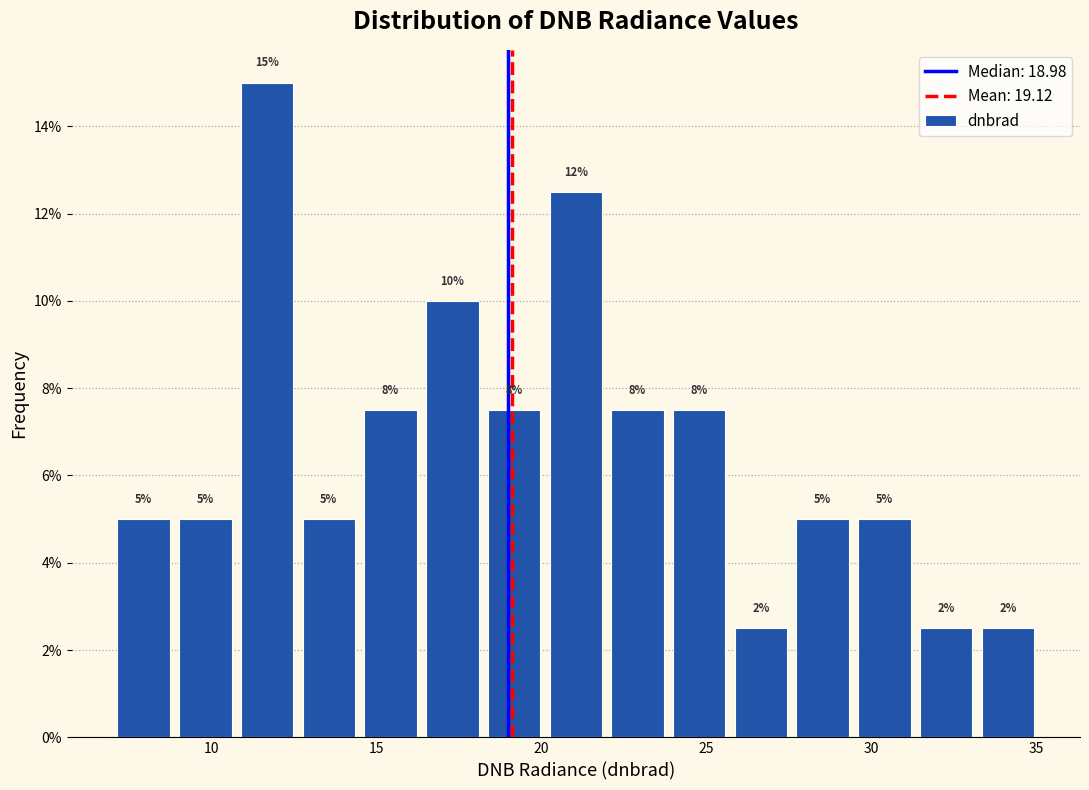

Read against the x-axis, roughly where is the centre of the tallest bar?

11.5